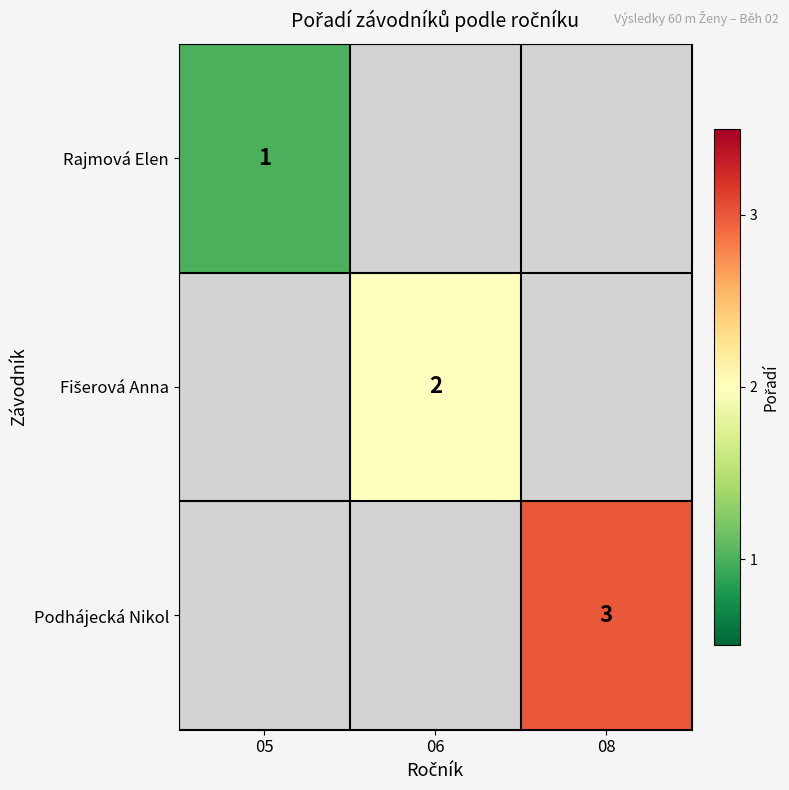

The Podhájecká Nikol series shows 3 at 08. True or false?

True